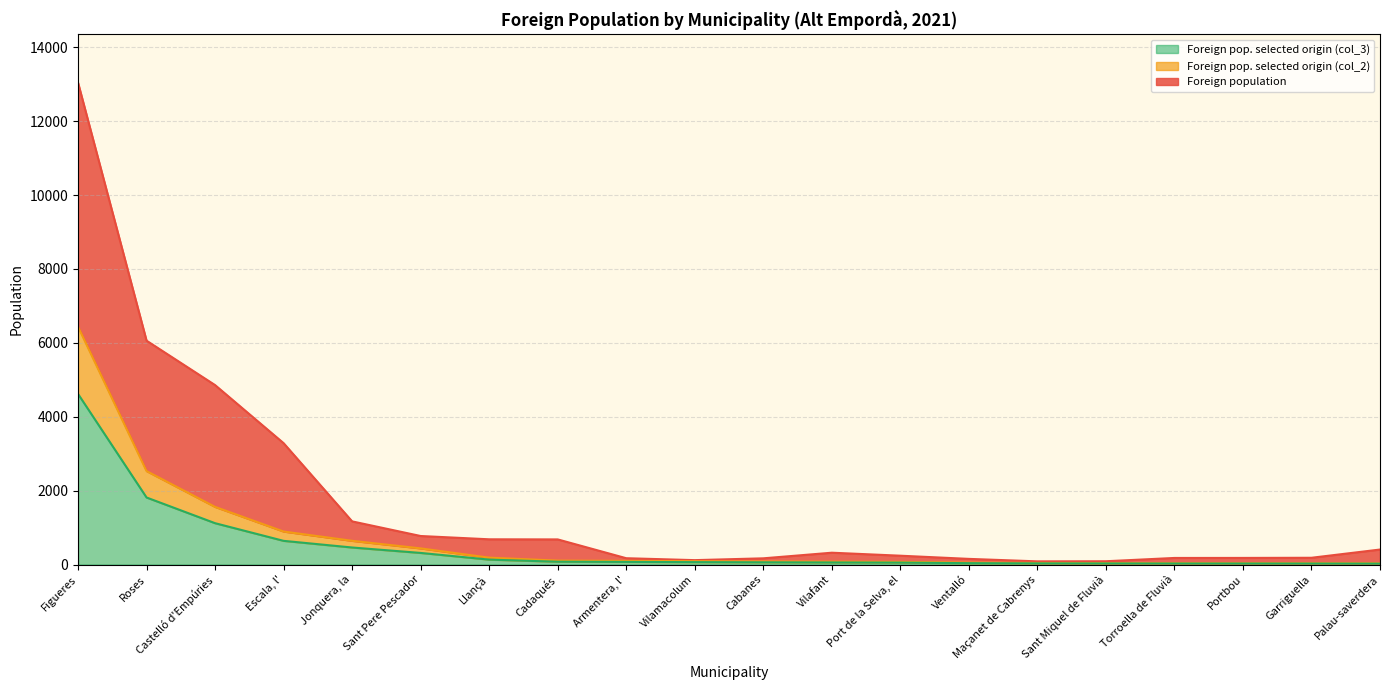

How many data points in Foreign pop. selected origin (col_2) are above 90?

9